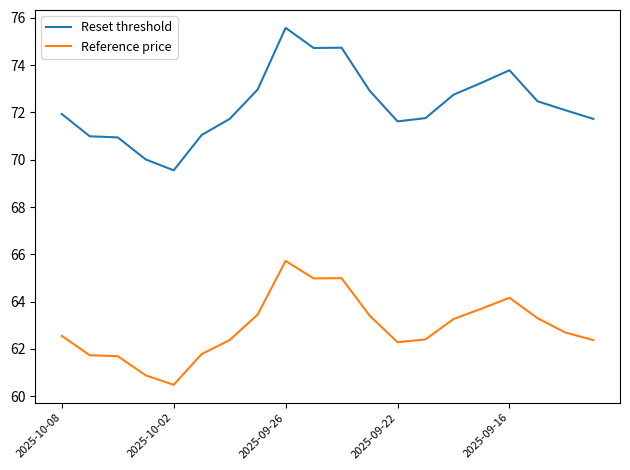

How many series are shown in this chart?

2